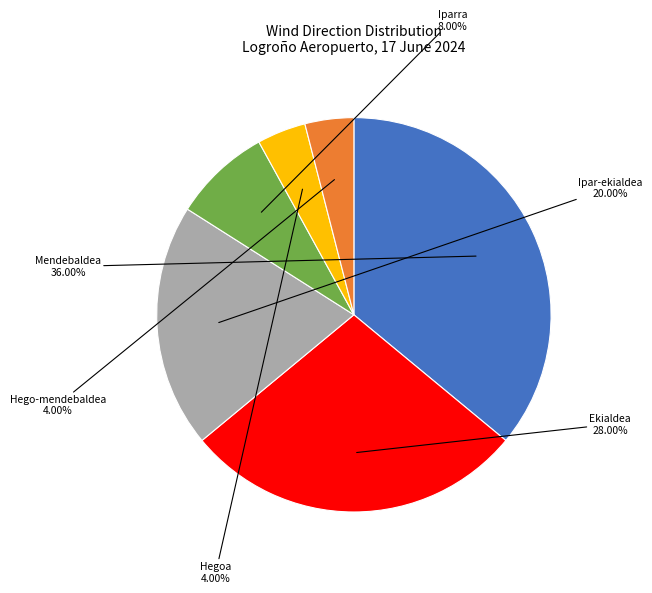

True or false: Mendebaldea accounts for 49% of the total.

False